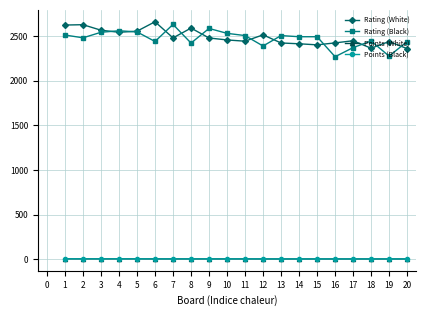

What is the highest value of the Points (Black) series?

5.5